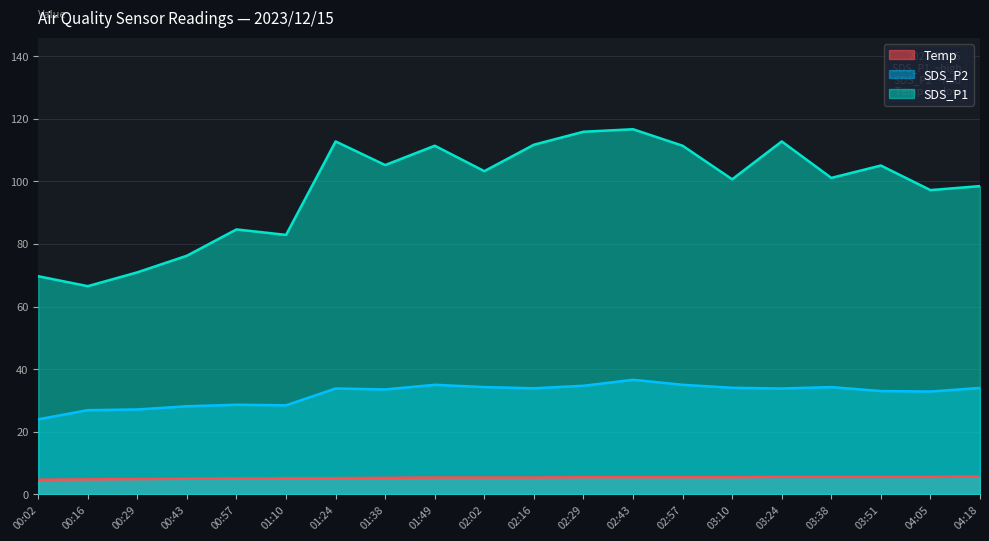

What is the maximum value for SDS_P1?

116.7